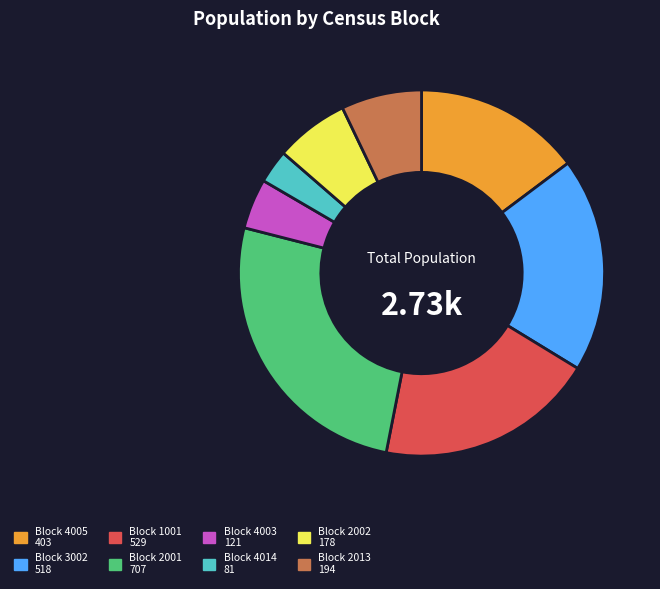

Which has a higher value, Block 3002 or Block 2013?

Block 3002